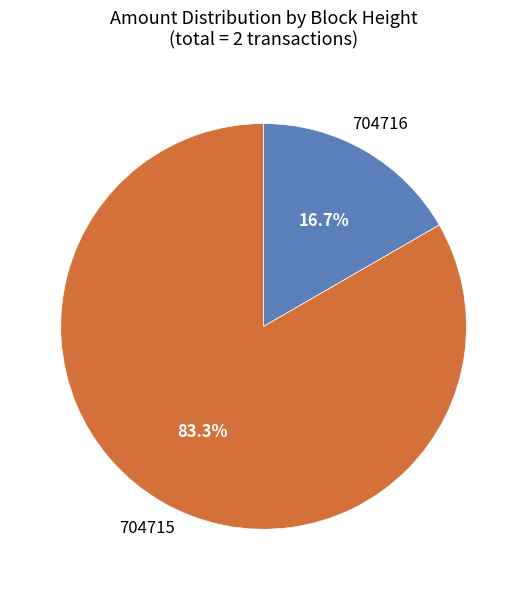

Does any single category account for the majority?

Yes